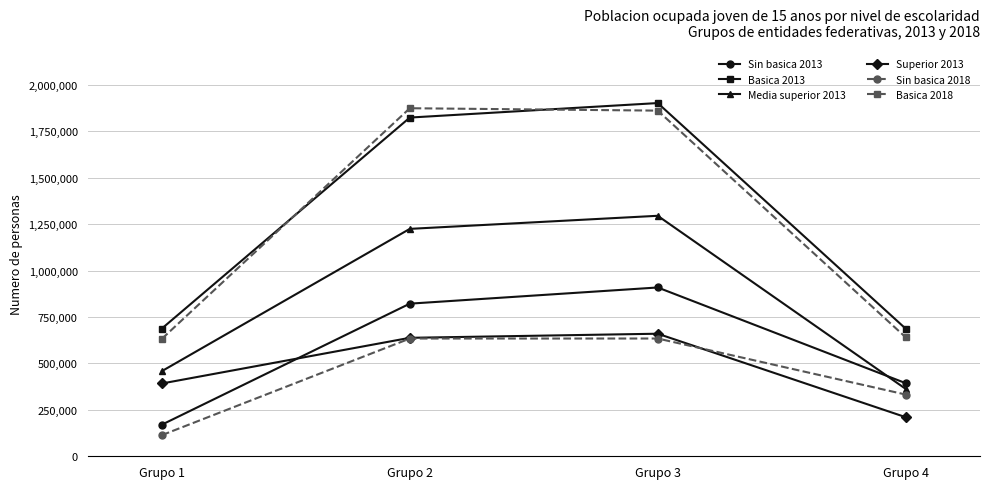

How many lines are shown in the chart?

6